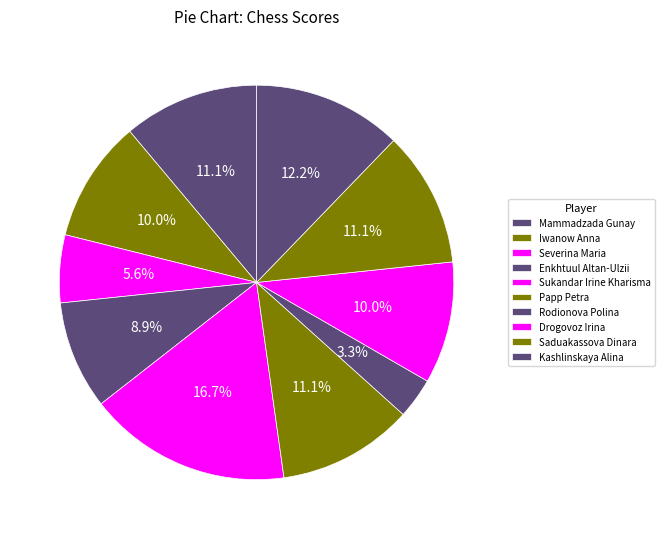

What is the smallest slice in the pie chart?

Rodionova Polina